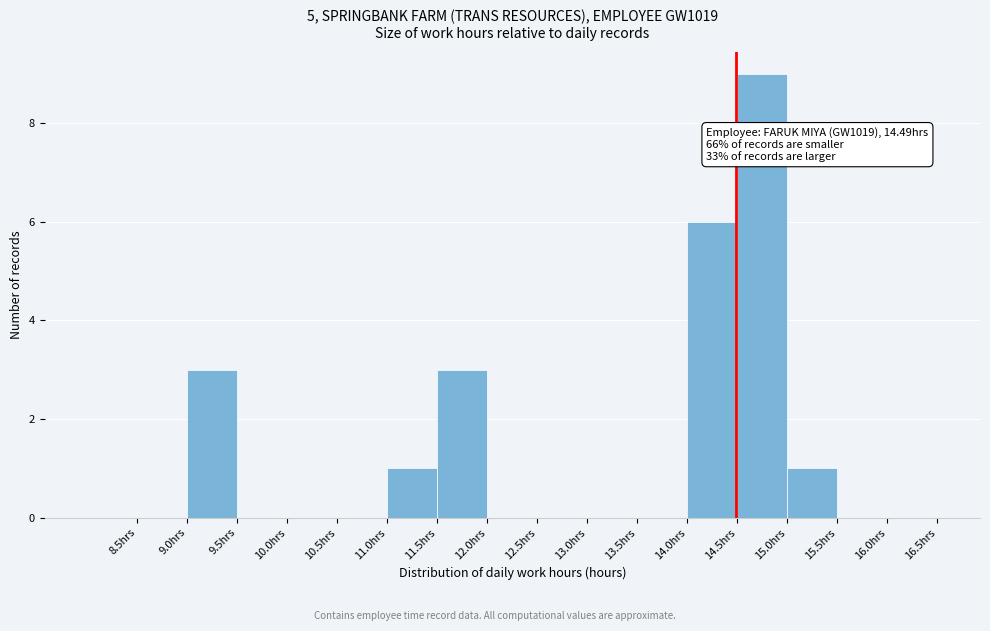

Which range on the x-axis has the tallest bar?

14.5 to 15.0